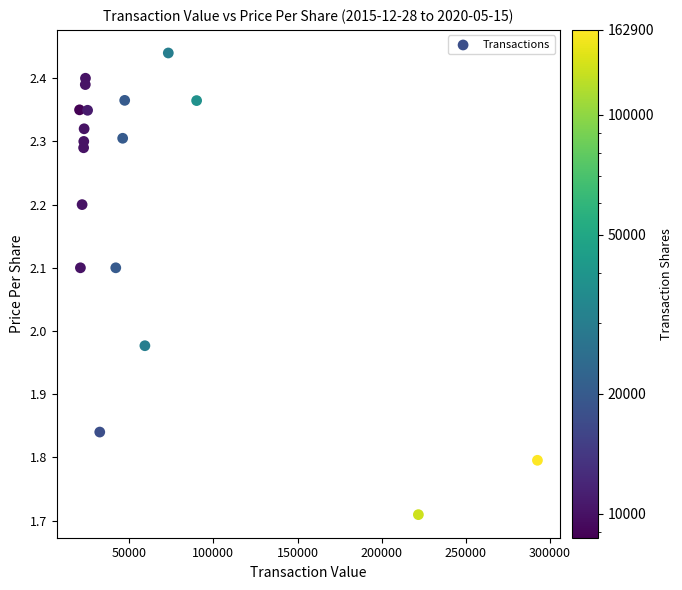

What is the range of X values (max minus min)?

271971.0